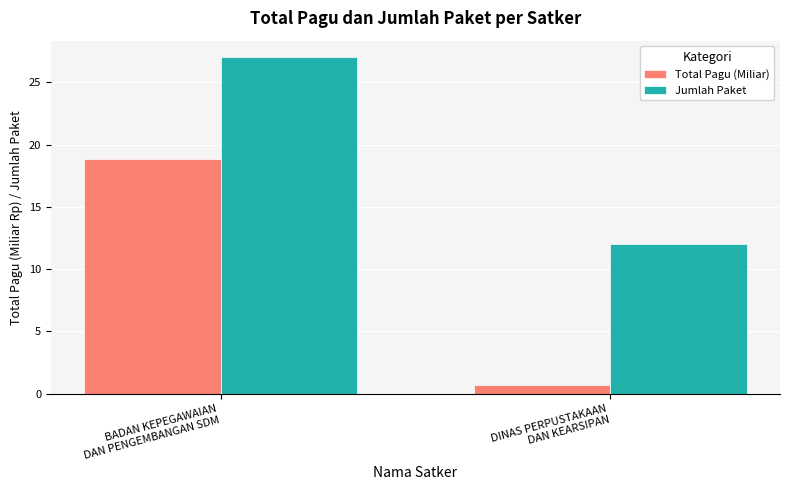

List the series in order of their overall mean, lowest first.

Total Pagu (Miliar), Jumlah Paket